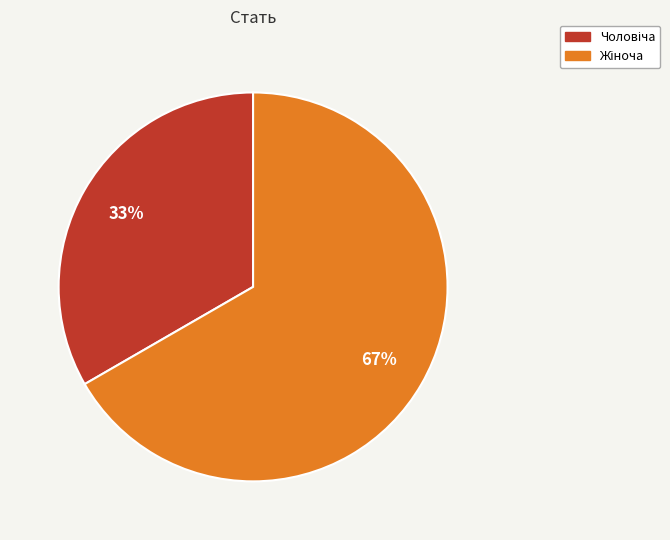

To the nearest percent, what is the average slice percentage?

50%